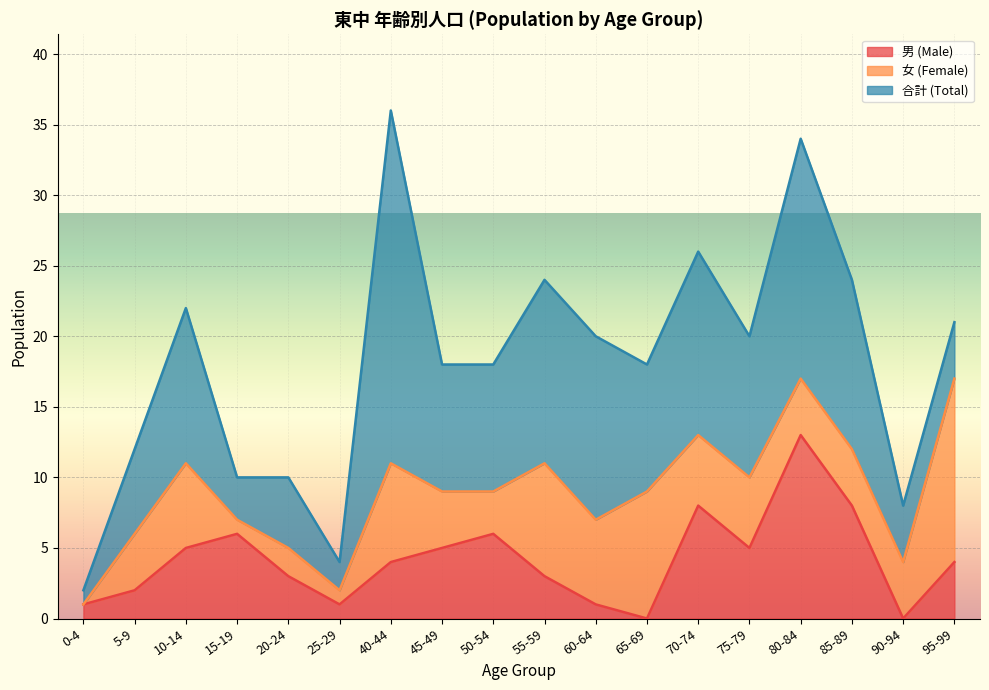

What is the average value of the 女 (Female) series?

5